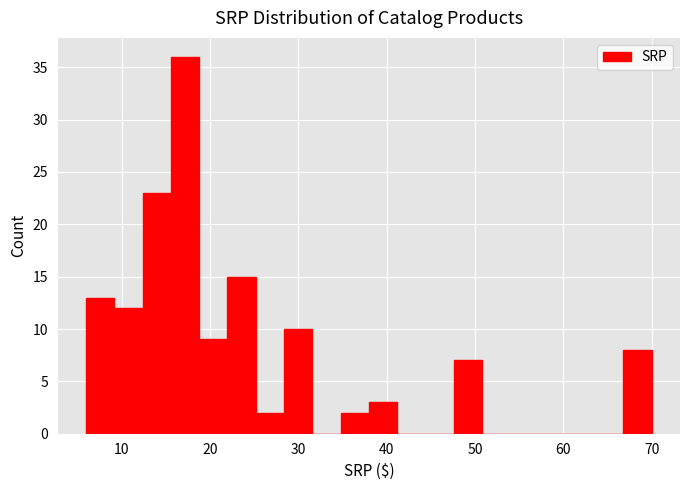

Around what value on the x-axis is the tallest bar? Give the approximate position of its centre, as read against the axis.

17